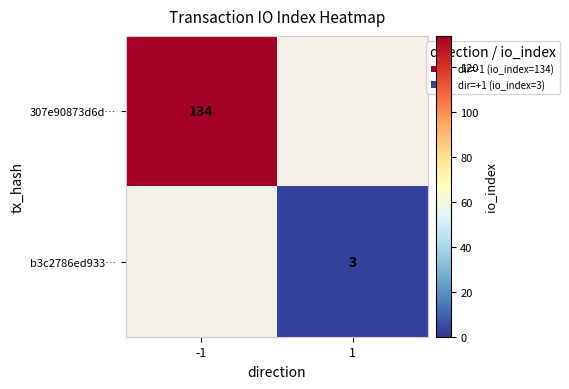

Is it true that b3c2786ed933… equals 4 at 1?

False